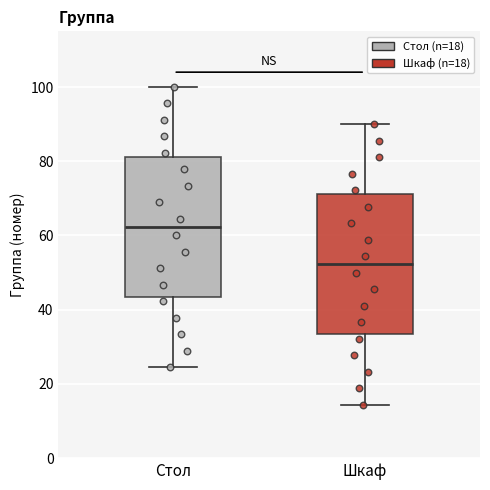

Reading left to right, transcribe this box plot: for each box, give where its median line is, the range the box spans, and where its two whiskers end, as read against the y-axis. The values are not printed on the chart, so give them approximately, as read against the axis.

Стол: median 62, box 44 to 82, whiskers 24 to 100
Шкаф: median 52, box 34 to 72, whiskers 14 to 90